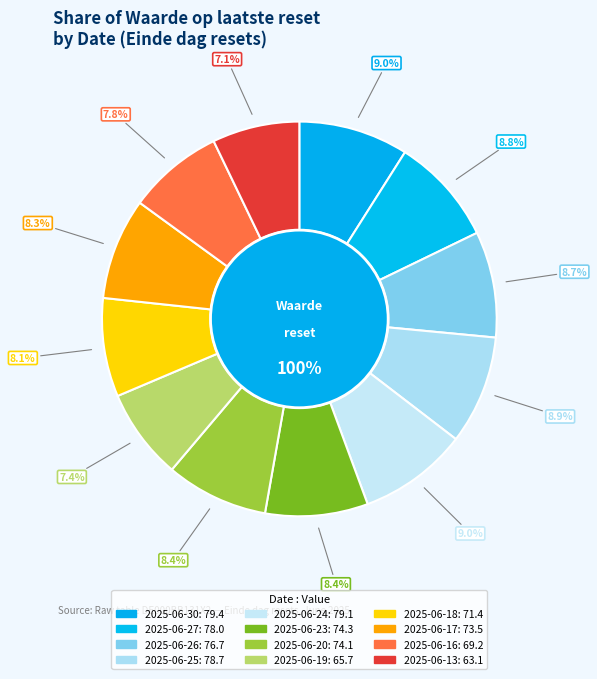

How much of the chart is everything except 2025-06-17?

91.7%